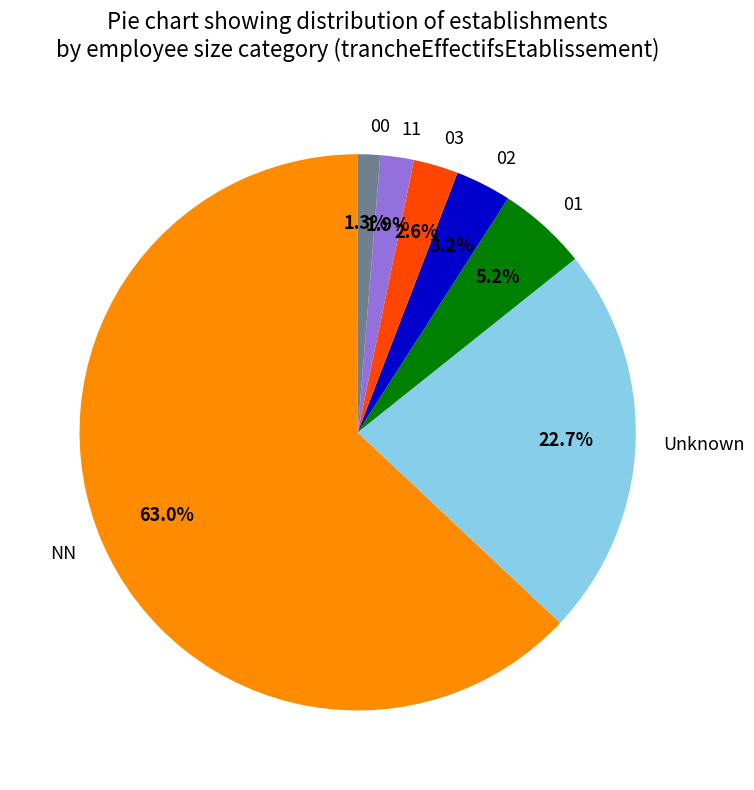

Is it true that 03 is 3% of the pie?

True